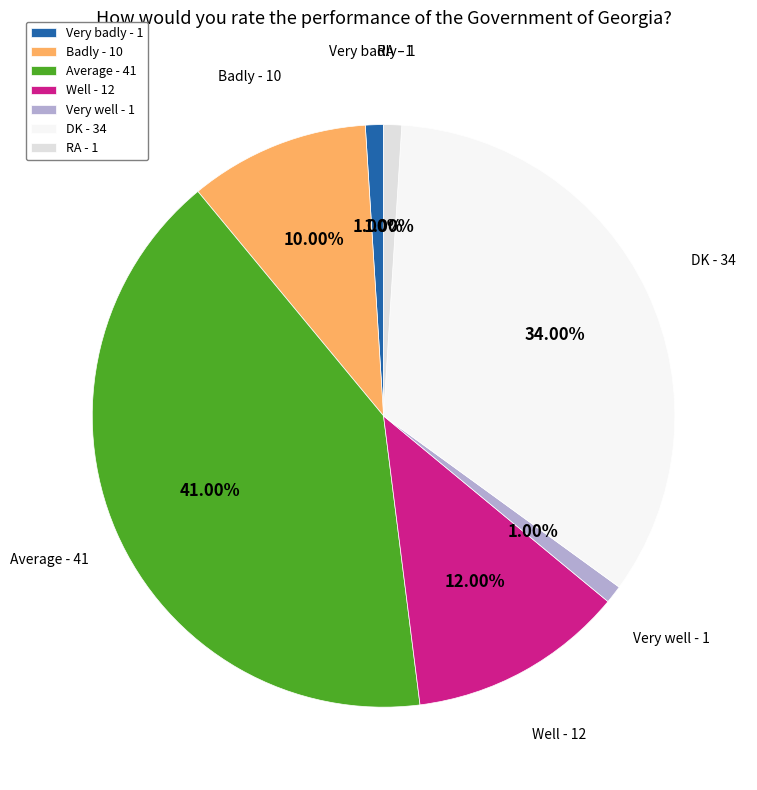

Which has a higher value, Well or Badly?

Well